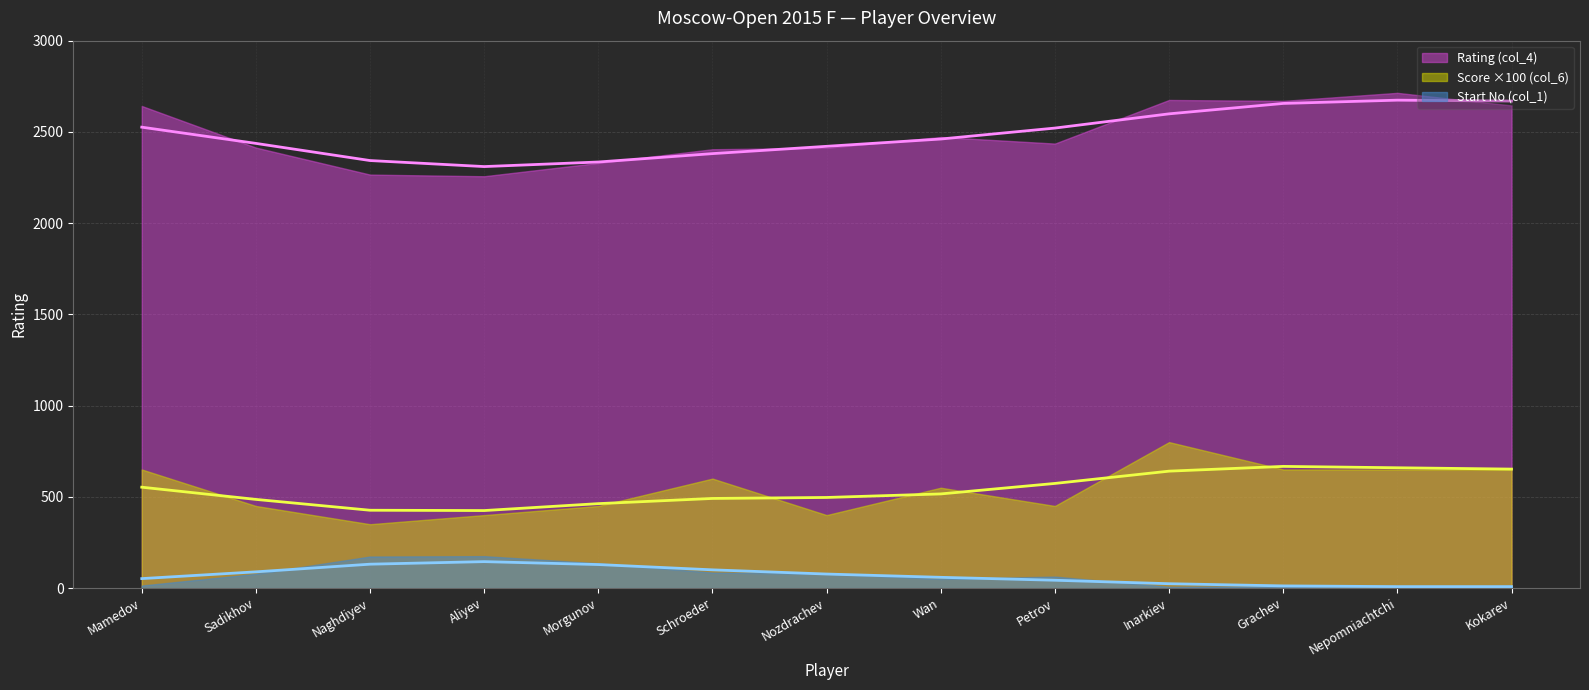

Where is Start No (col_1) nearest to the value 88?

Schroeder